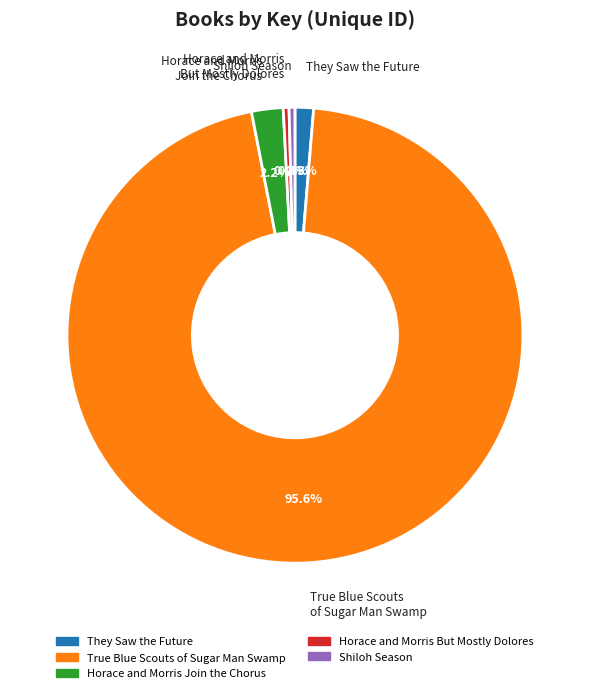

To the nearest percent, what is the combined percentage of Horace and Morris Join the Chorus and True Blue Scouts of Sugar Man Swamp?

98%